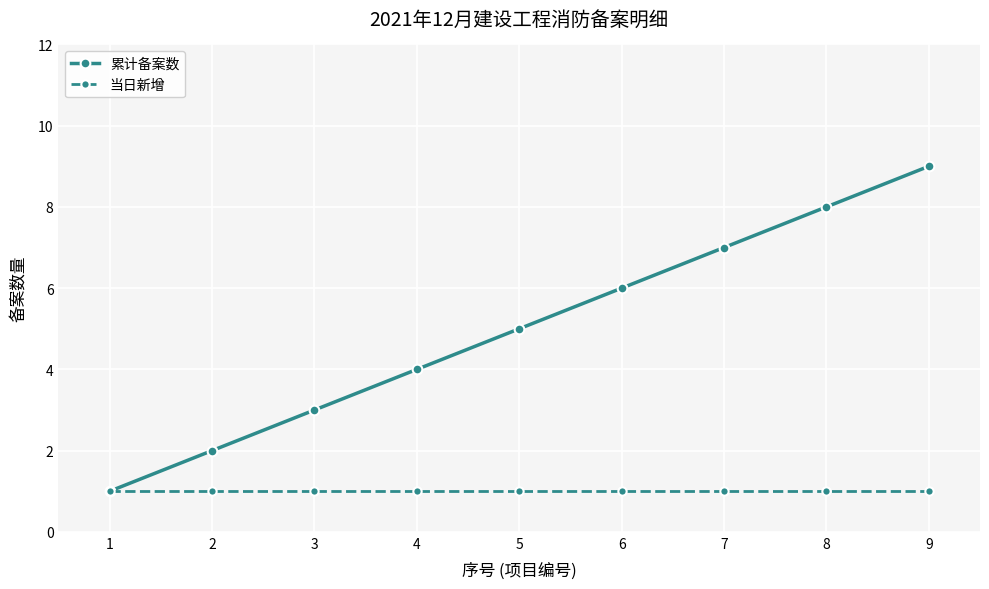

Reading left to right, extract all data points from this chart.

累计备案数: 1	2	3	4	5	6	7	8	9
当日新增: 1	1	1	1	1	1	1	1	1